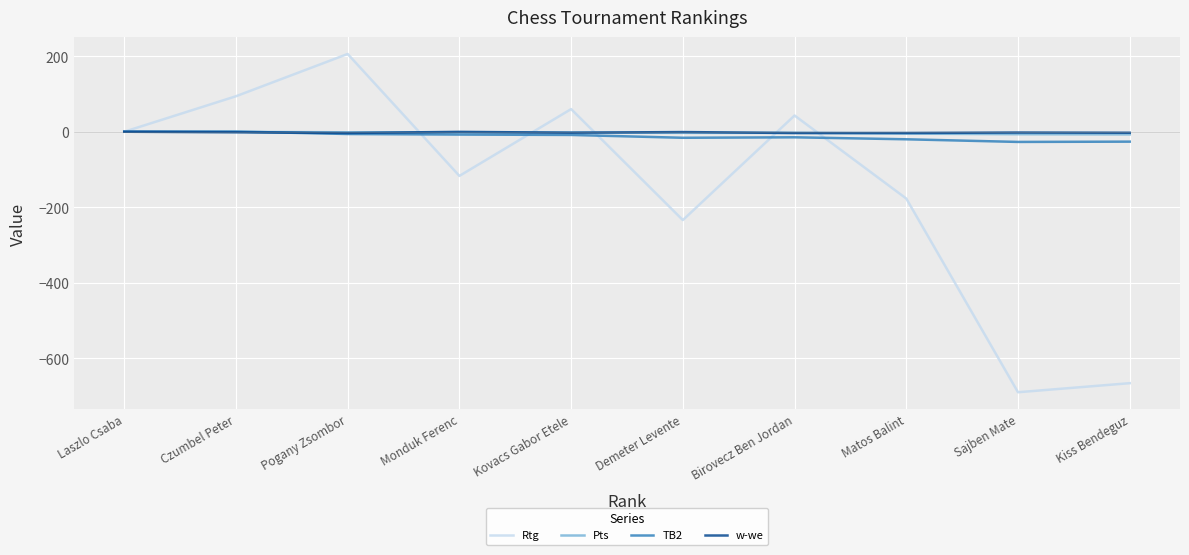

The Rtg series shows -58.3 at Matos Balint. True or false?

False